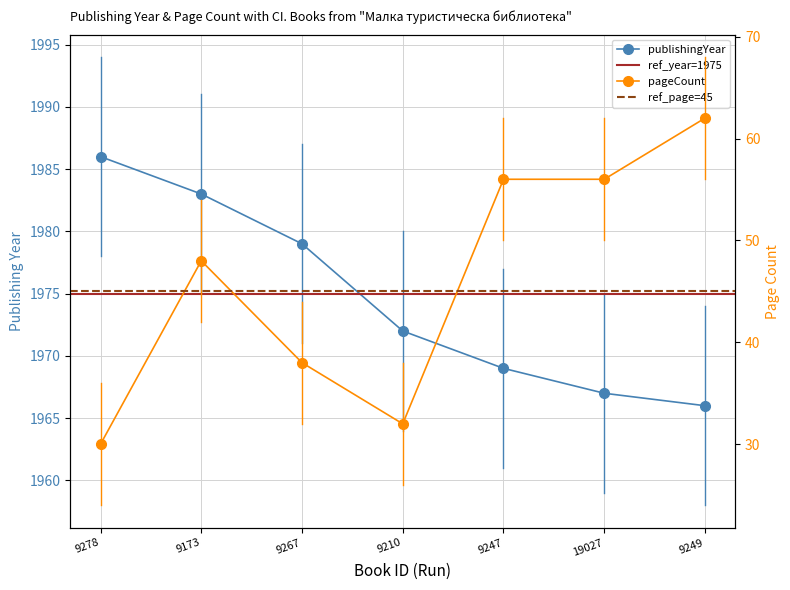

Rank the series by their average value, from lowest to highest.

pageCount, publishingYear